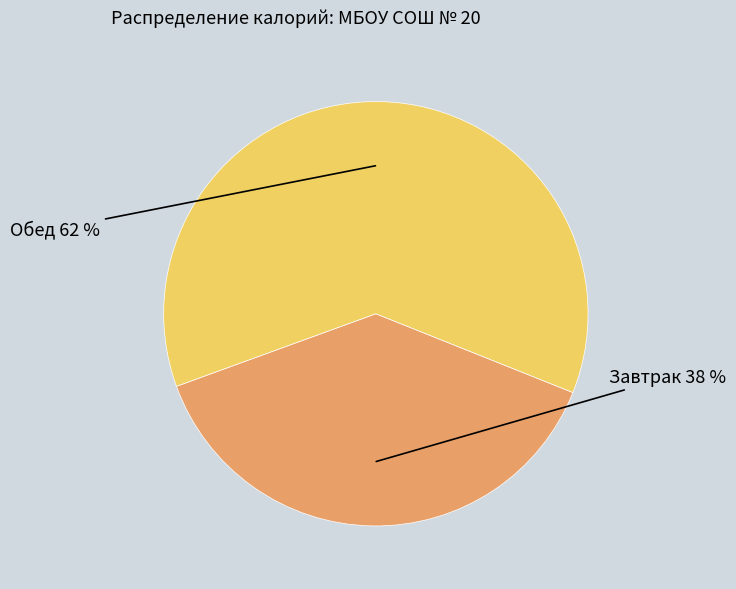

Is there a majority slice in this chart?

Yes